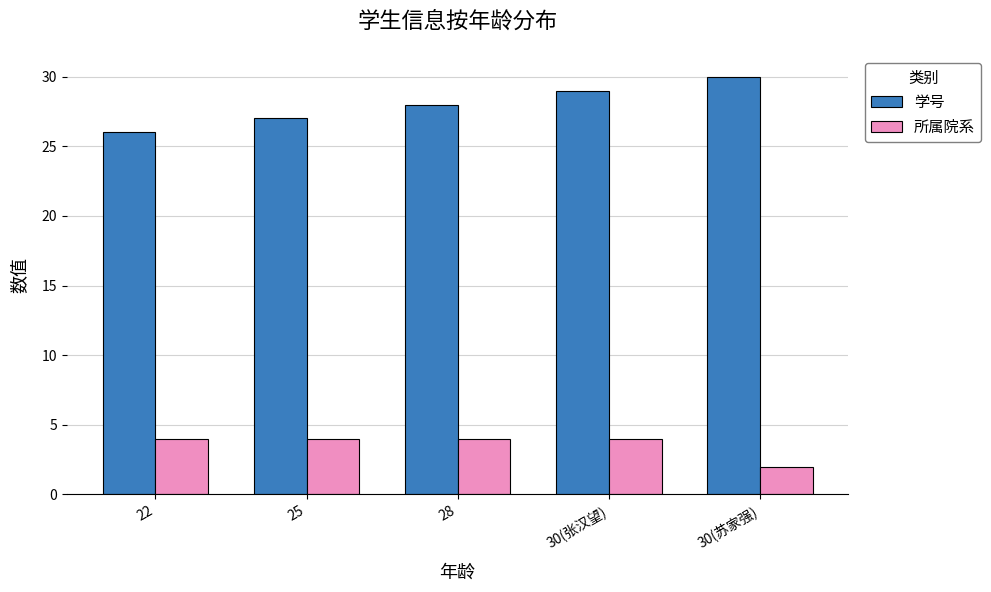

How many groups of bars are there?

5